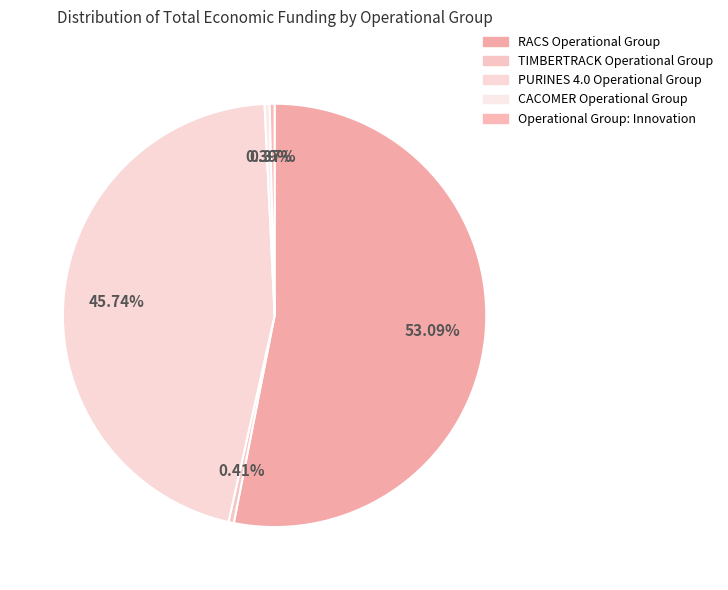

What percentage is the PURINES 4.0 Operational Group slice, to the nearest percent?

46%